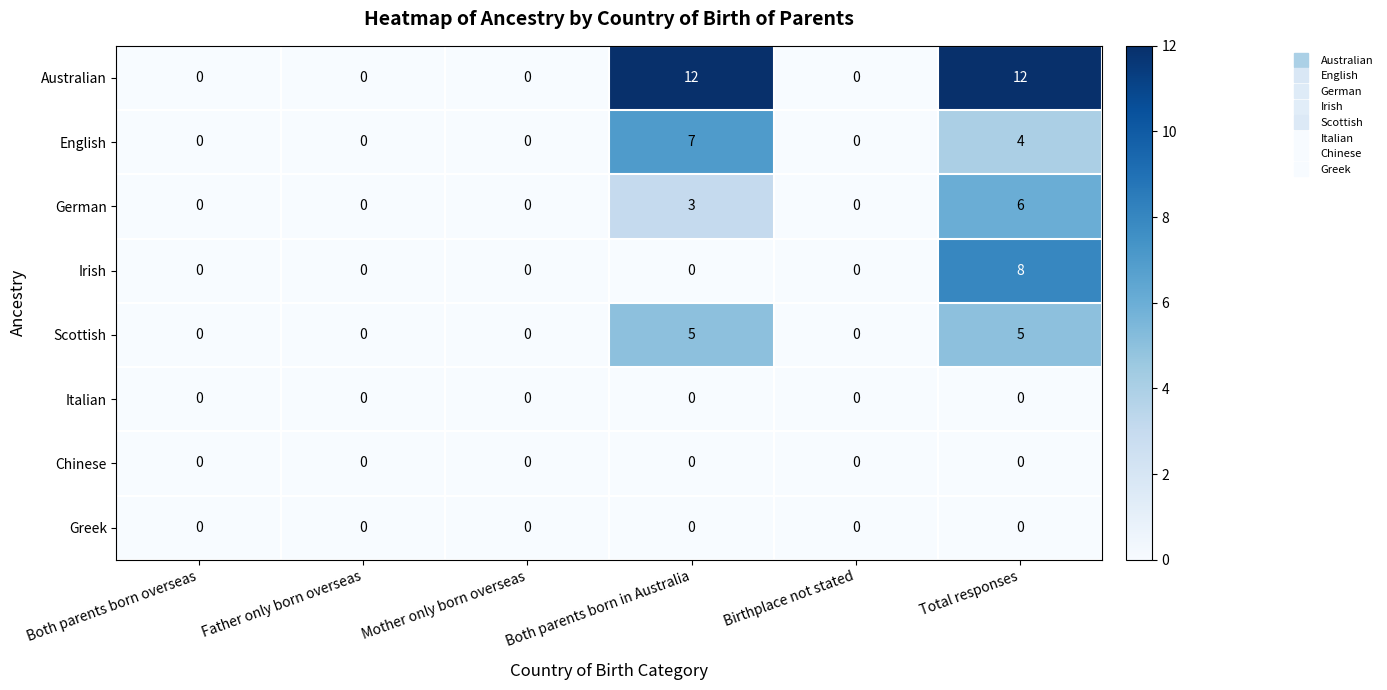

Is the value of Australian at Both parents born in Australia greater than the value of Irish at Both parents born overseas?

Yes